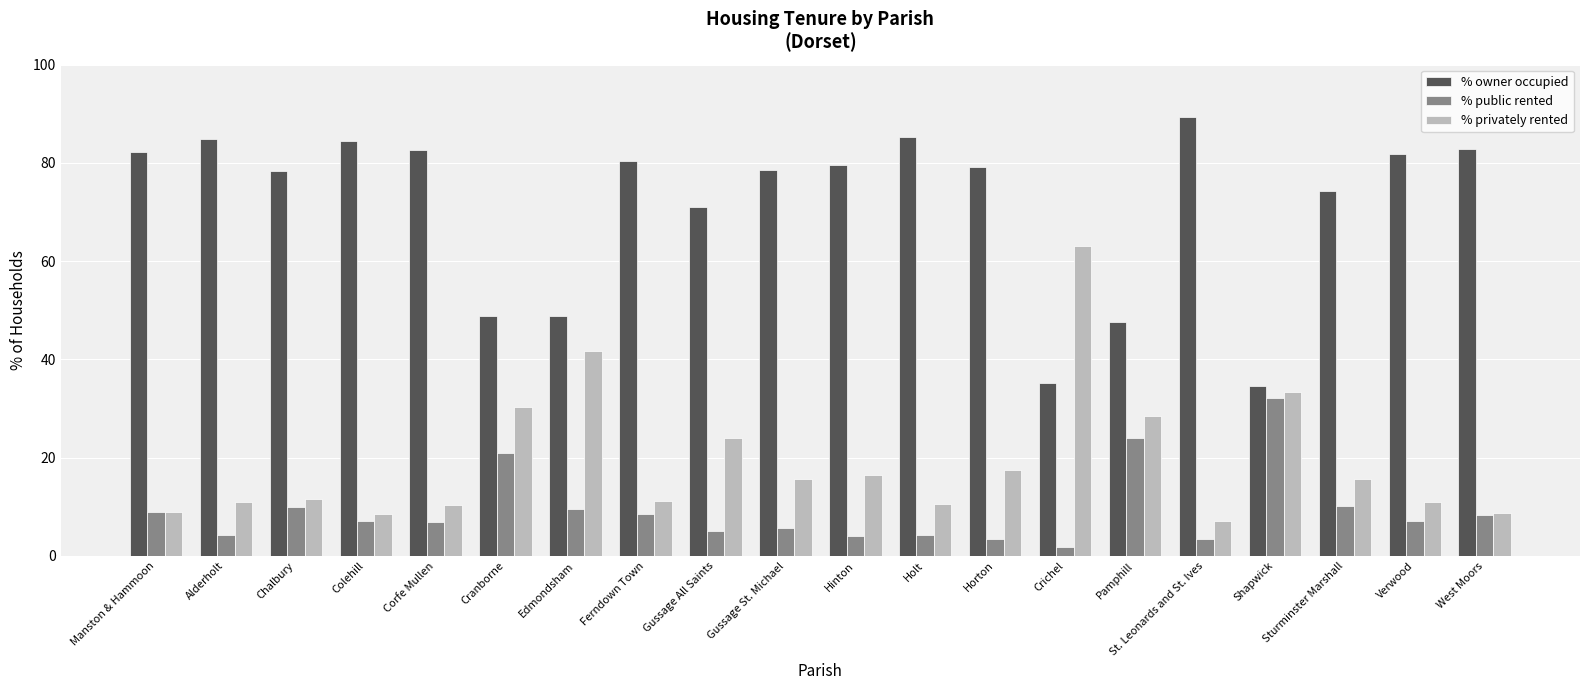

How many bars are there in each group?

3